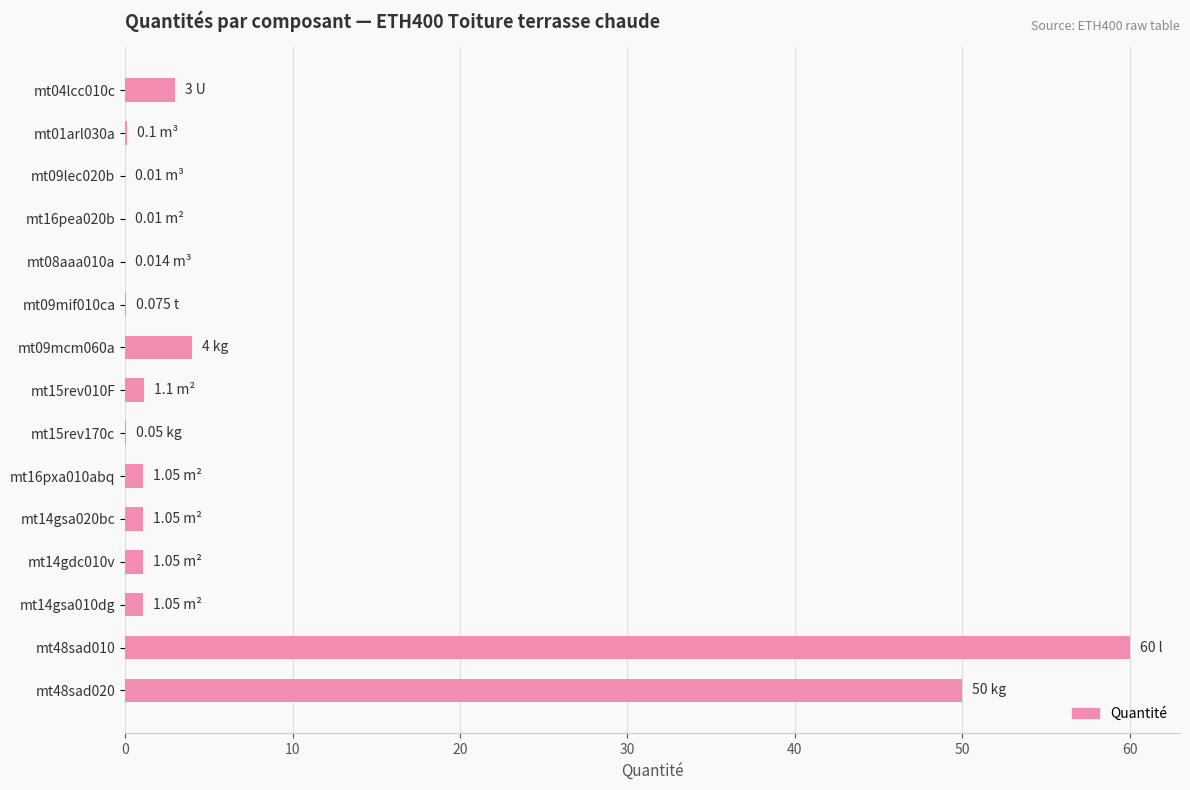

How many distinct data groups are displayed?

1